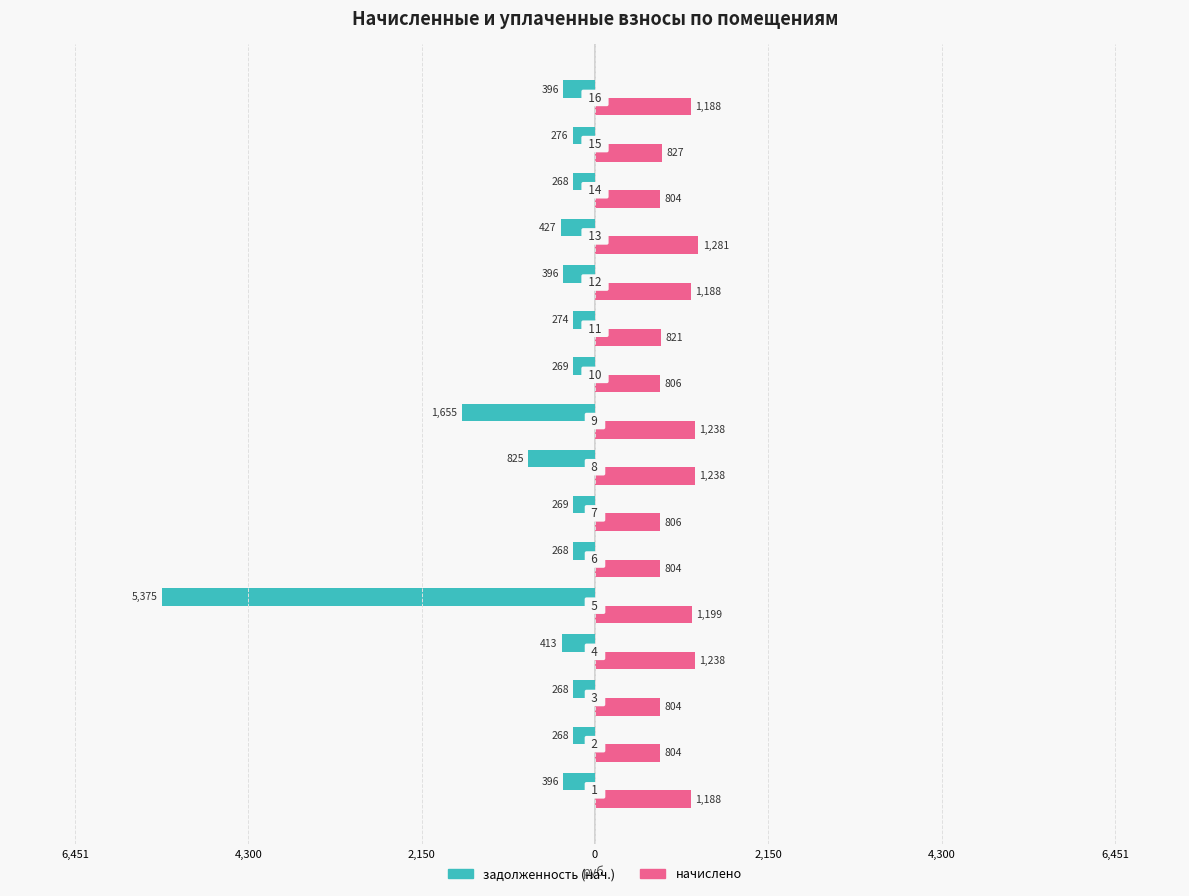

What are all the series names shown in the legend?

задолженность (нач.), начислено